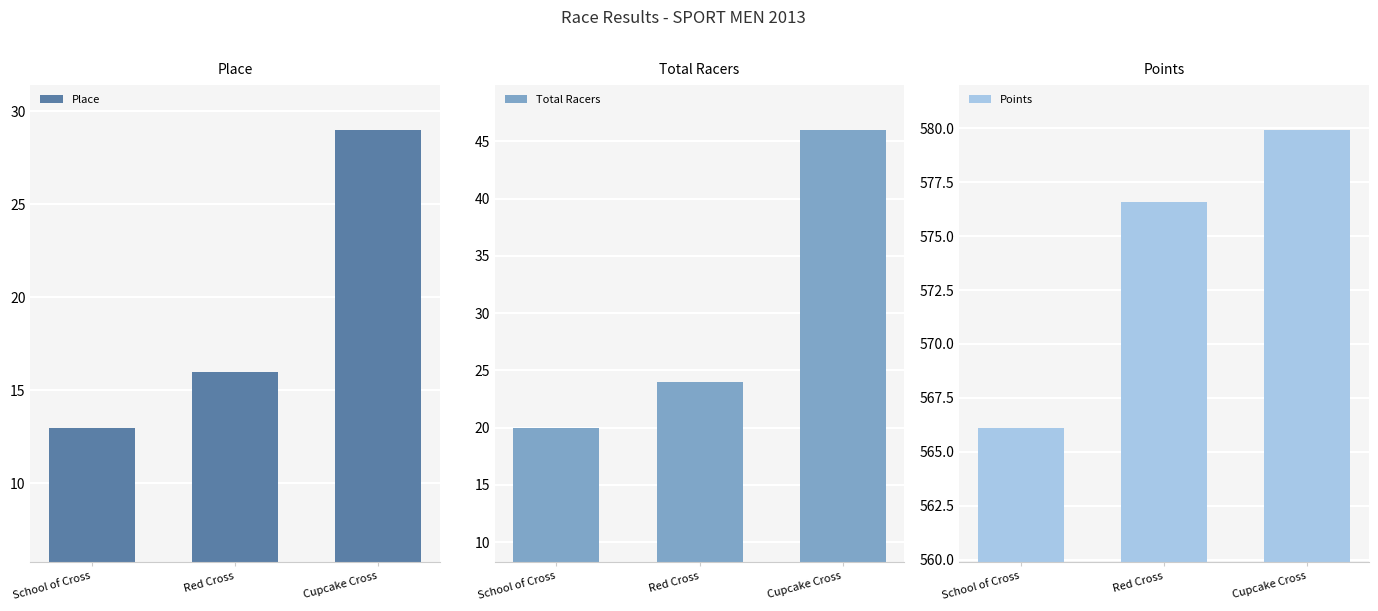

At which label is Total Racers closest to 33?

Red Cross